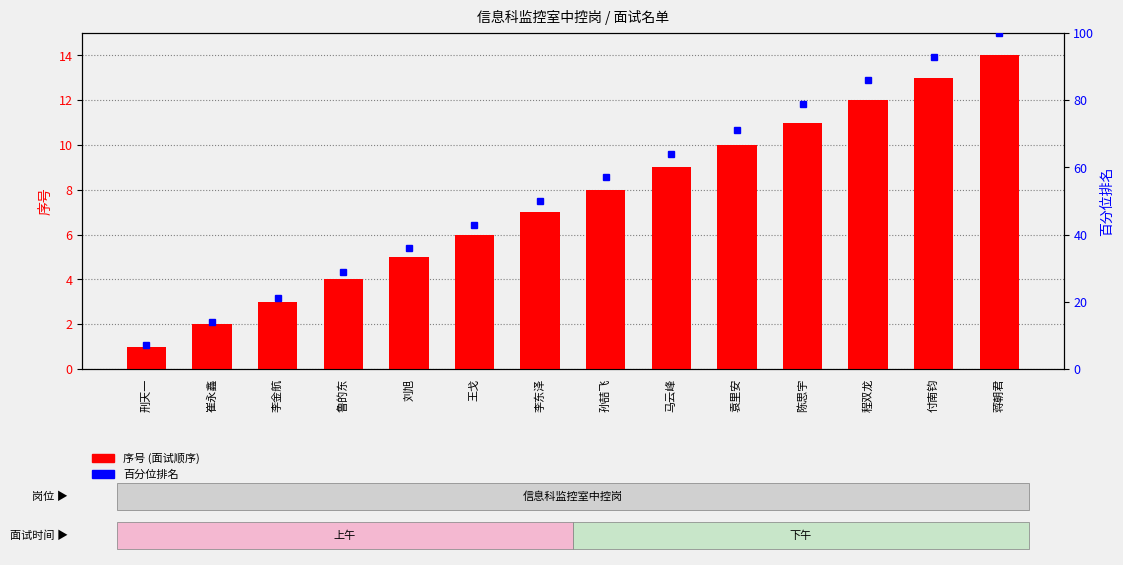

The value at 袁里安 is 10. True or false?

True